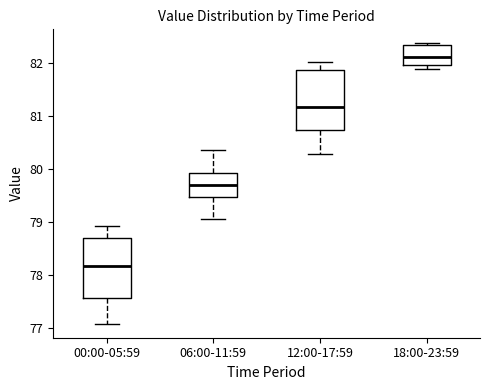

Where is the lower edge of the box for 00:00-05:59 on the y-axis? The values are not printed on the chart, so give them approximately, as read against the axis.

77.6